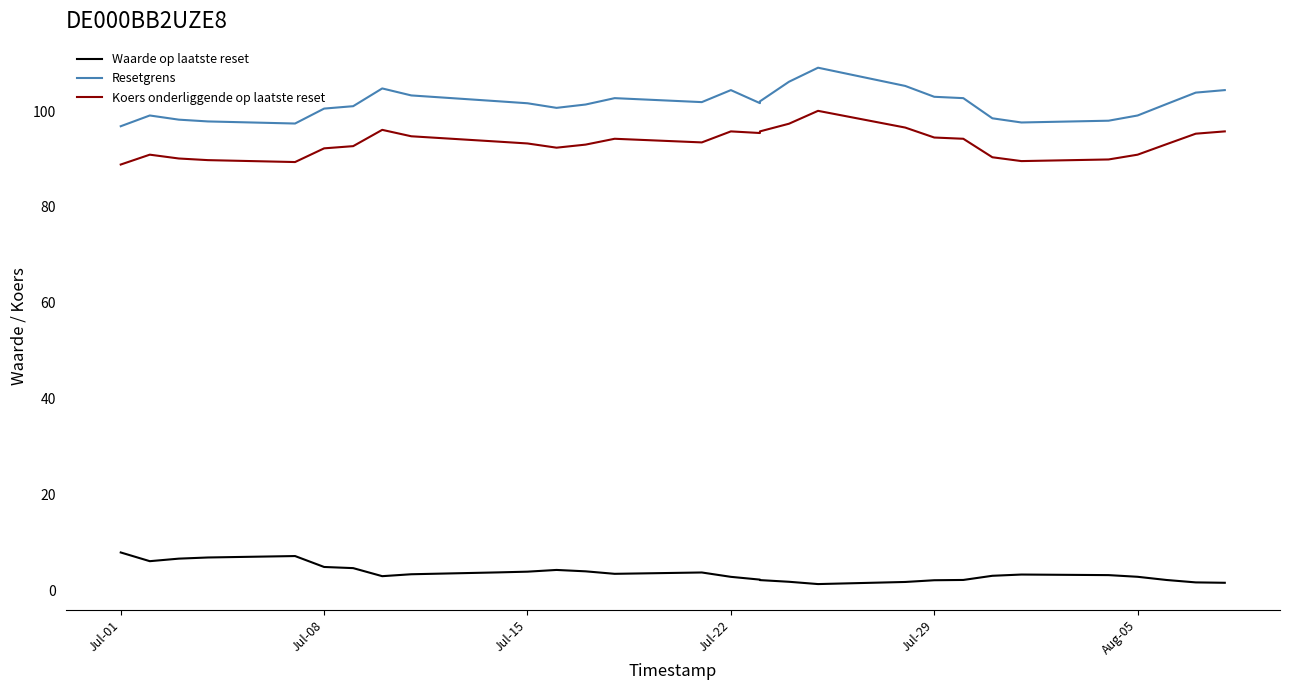

True or false: Resetgrens has more than 0 interior local peaks.

True